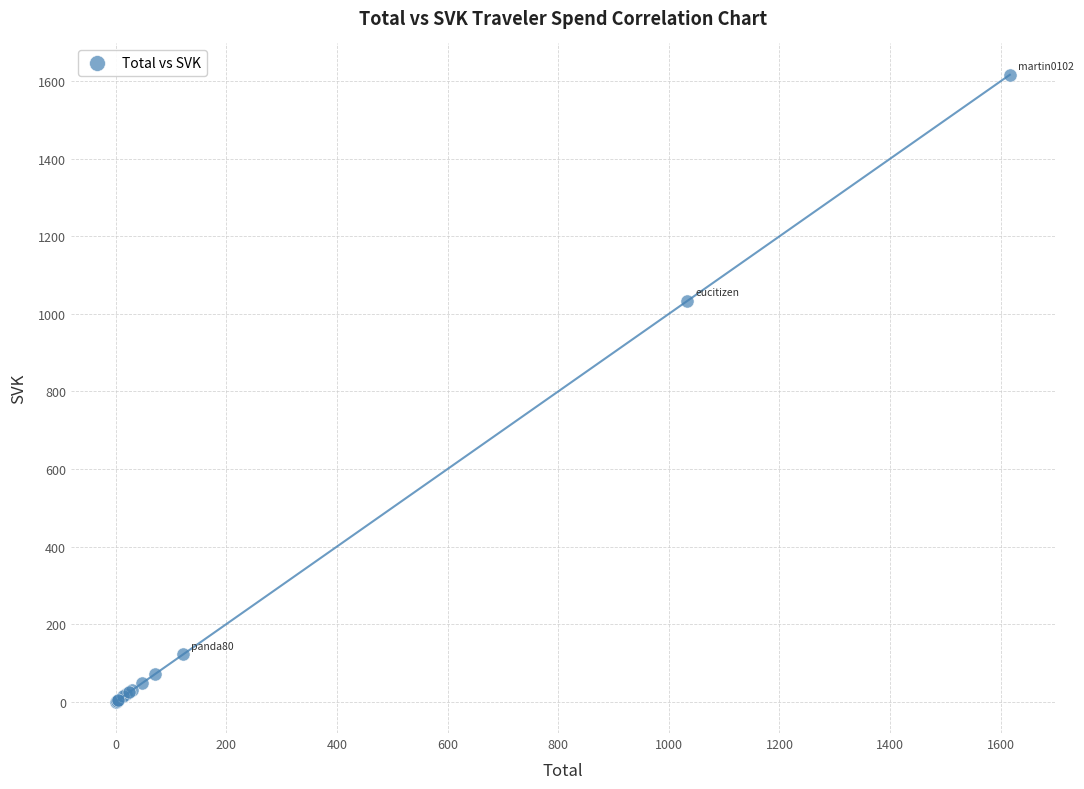

What Y value in the scatter plot is closest to 808?

1033.5